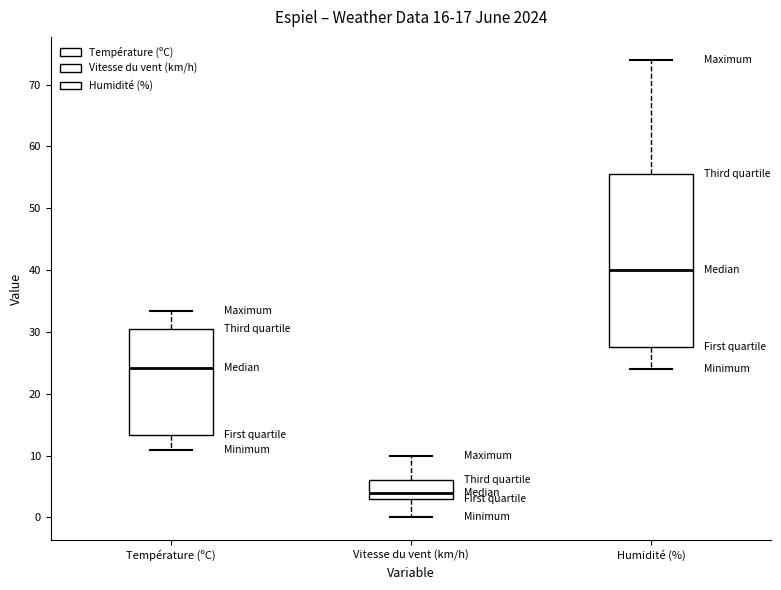

Reading left to right, read every box against the y-axis: the position of its median line, the range the box covers, and the ends of its whiskers. The values are not printed on the chart, so give them approximately, as read against the axis.

Température (ºC): median 24, box 13 to 30, whiskers 11 to 33
Vitesse du vent (km/h): median 4, box 3 to 6, whiskers 0 to 10
Humidité (%): median 40, box 28 to 56, whiskers 24 to 74